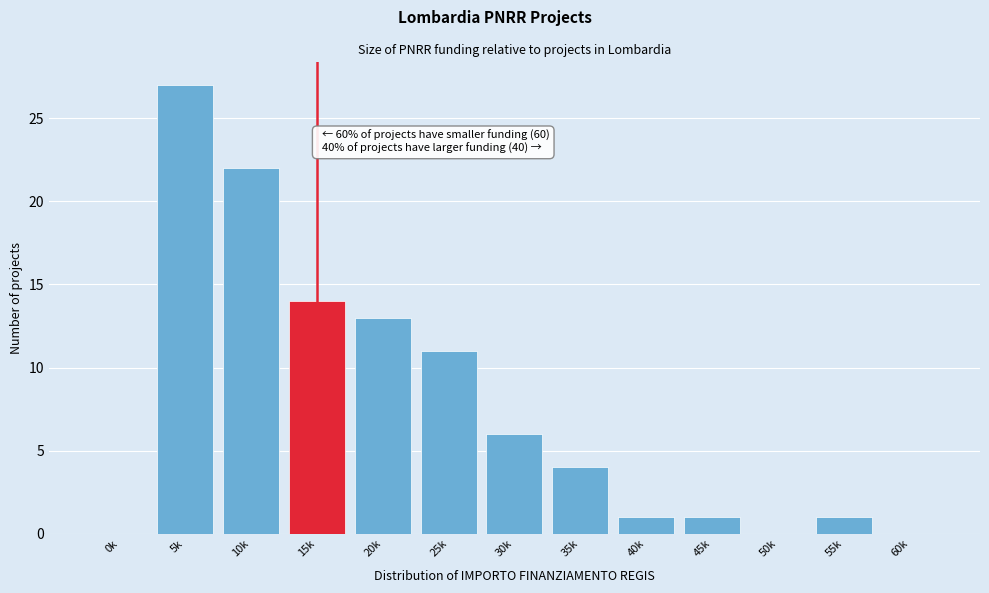

Reading right to left, transcribe all the data shown in this chart.

60k=0	55k=1	50k=0	45k=1	40k=1	35k=4	30k=6	25k=11	20k=13	15k=14	10k=22	5k=27	0k=0